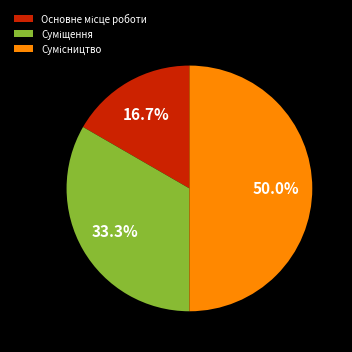

What percentage is the Основне місце роботи slice, to the nearest percent?

17%